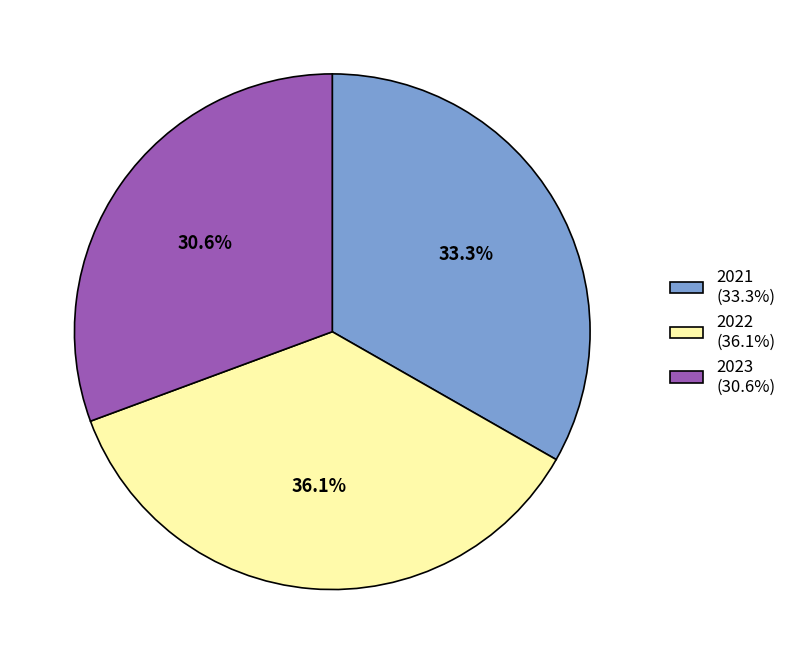

Does 2023 represent more than half of the total?

No